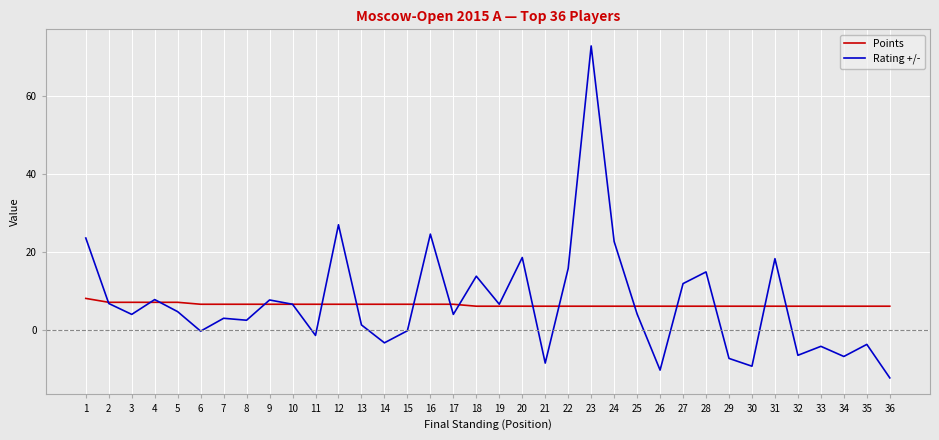

Is the value of Rating +/- at 22 greater than the value of Points at 25?

Yes